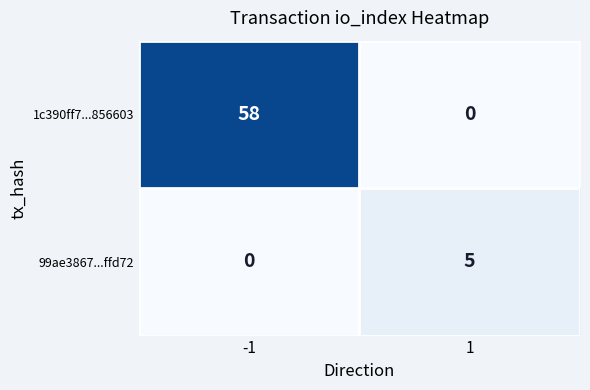

Rank the series by their average value, from lowest to highest.

99ae3867...ffd72, 1c390ff7...856603